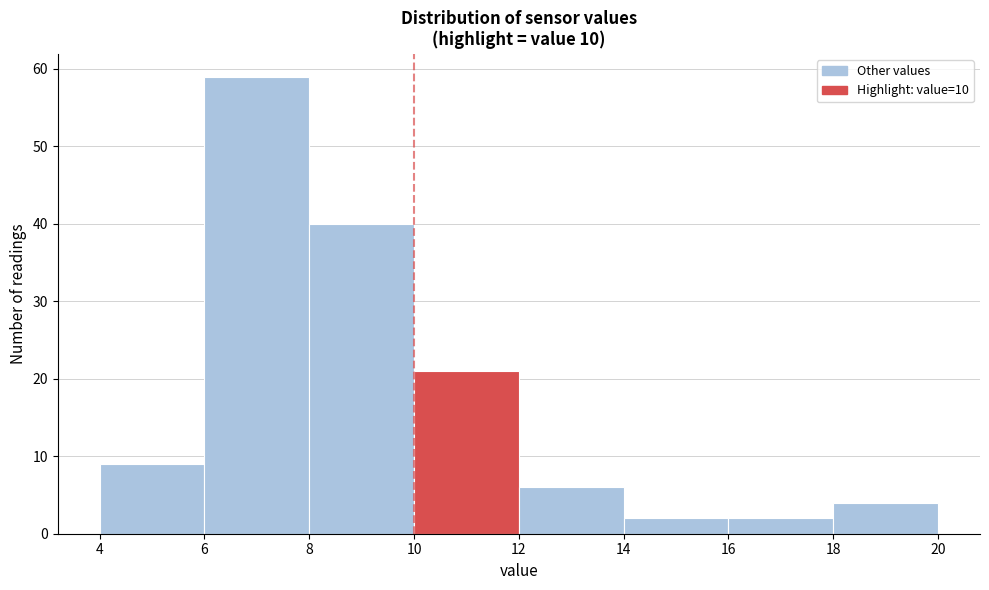

Over which range of the x-axis is the bar tallest?

6 to 8